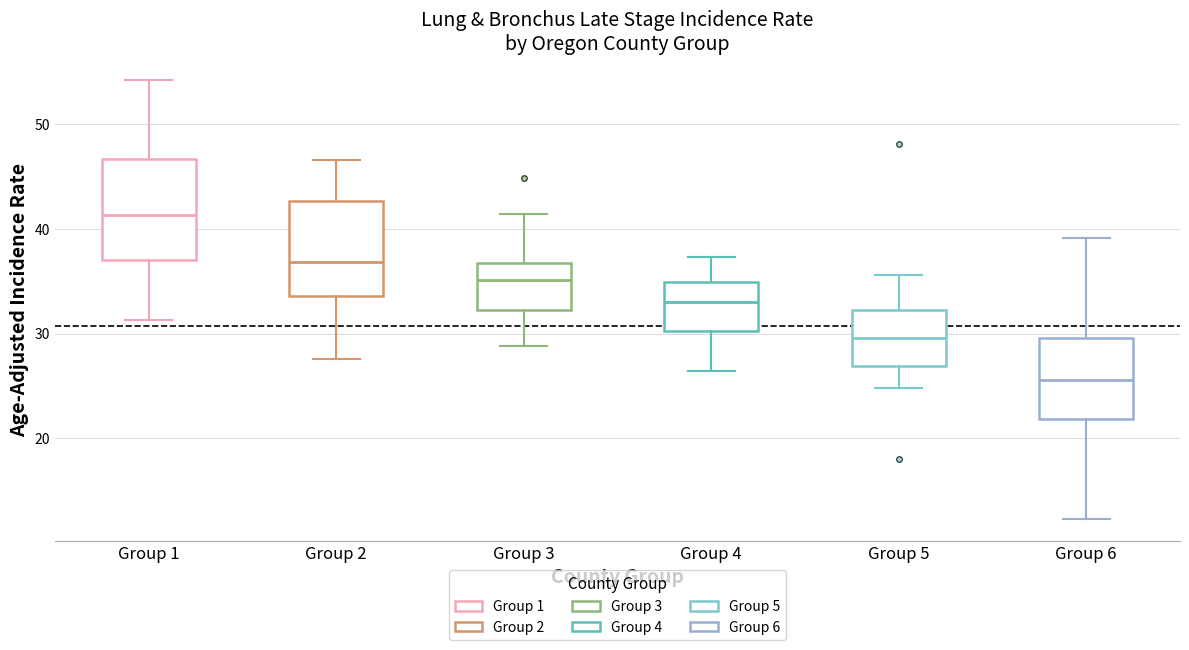

Reading left to right, transcribe this box plot: for each box, give where its median line is, the range the box spans, and where its two whiskers end, as read against the y-axis. The values are not printed on the chart, so give them approximately, as read against the axis.

Group 1: median 41, box 37 to 47, whiskers 31 to 54
Group 2: median 37, box 34 to 43, whiskers 28 to 47
Group 3: median 35, box 32 to 37, whiskers 29 to 41
Group 4: median 33, box 30 to 35, whiskers 26 to 37
Group 5: median 30, box 27 to 32, whiskers 25 to 36
Group 6: median 26, box 22 to 30, whiskers 12 to 39